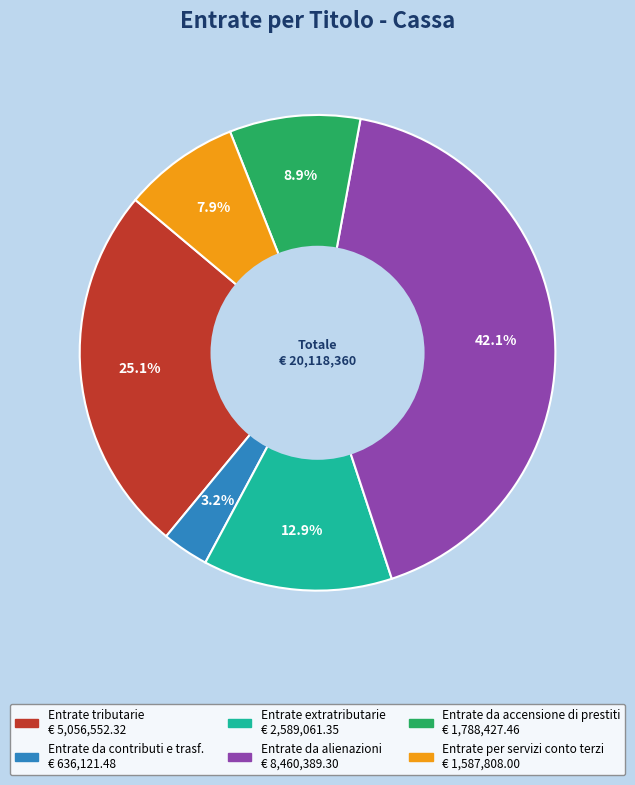

Count the number of slices in the pie.

6